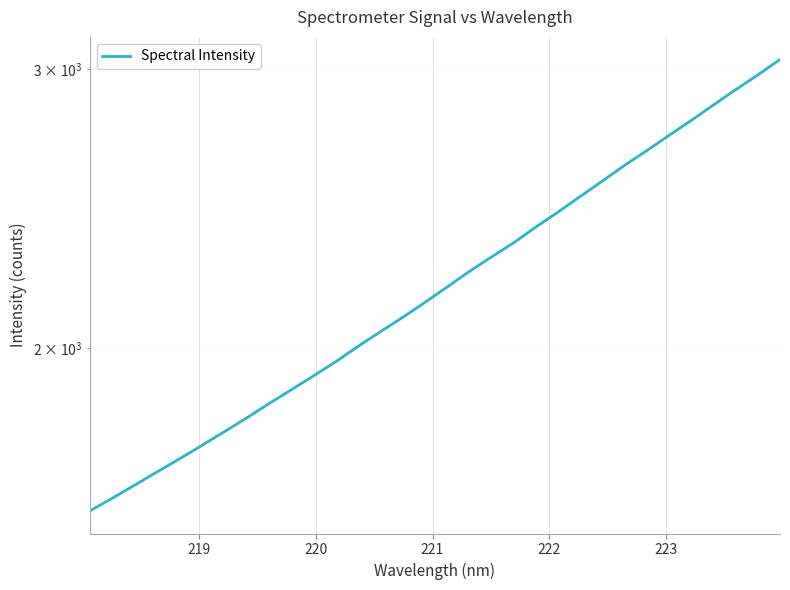

Is it true that the value at 29 is 1489.9?

False